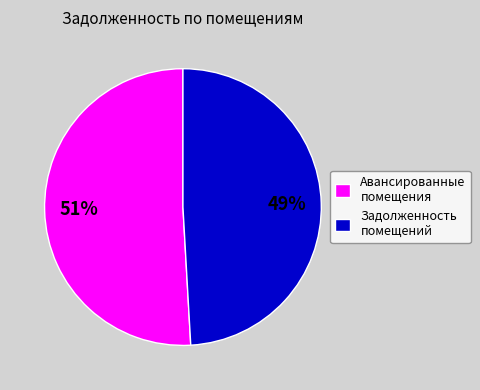

To the nearest percent, what is the difference between the Задолженность помещений and Авансированные помещения slice percentages?

2%